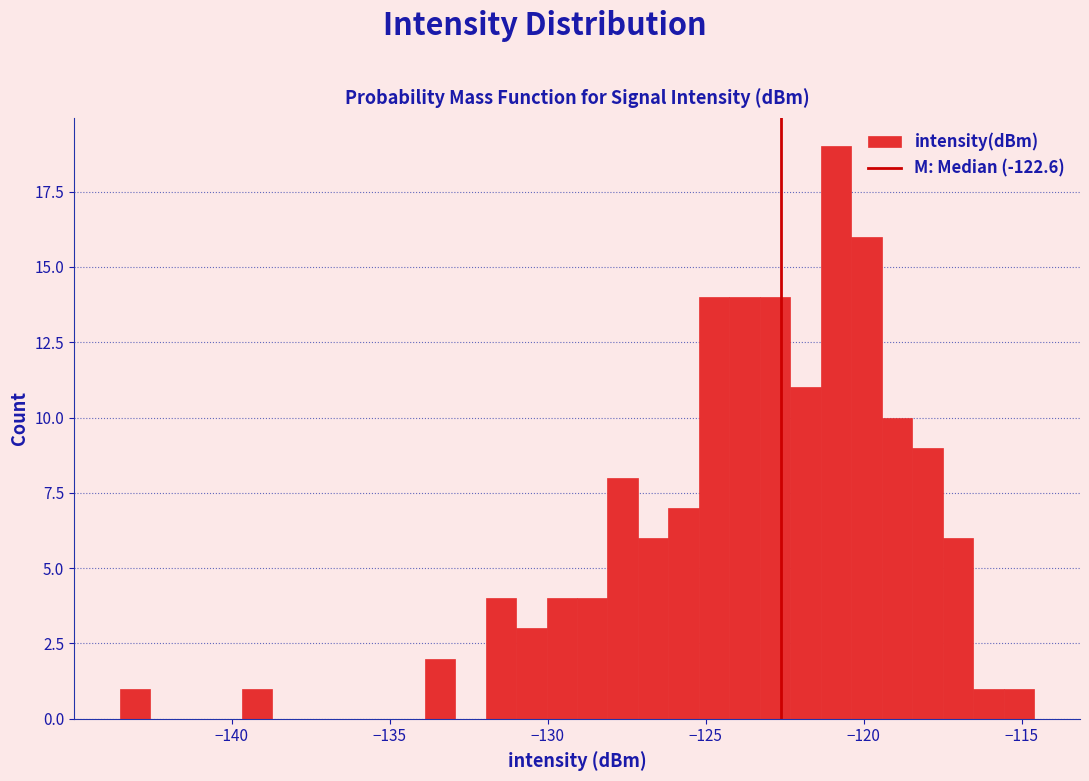

Around what value on the x-axis is the tallest bar? Give the approximate position of its centre, as read against the axis.

-121.0